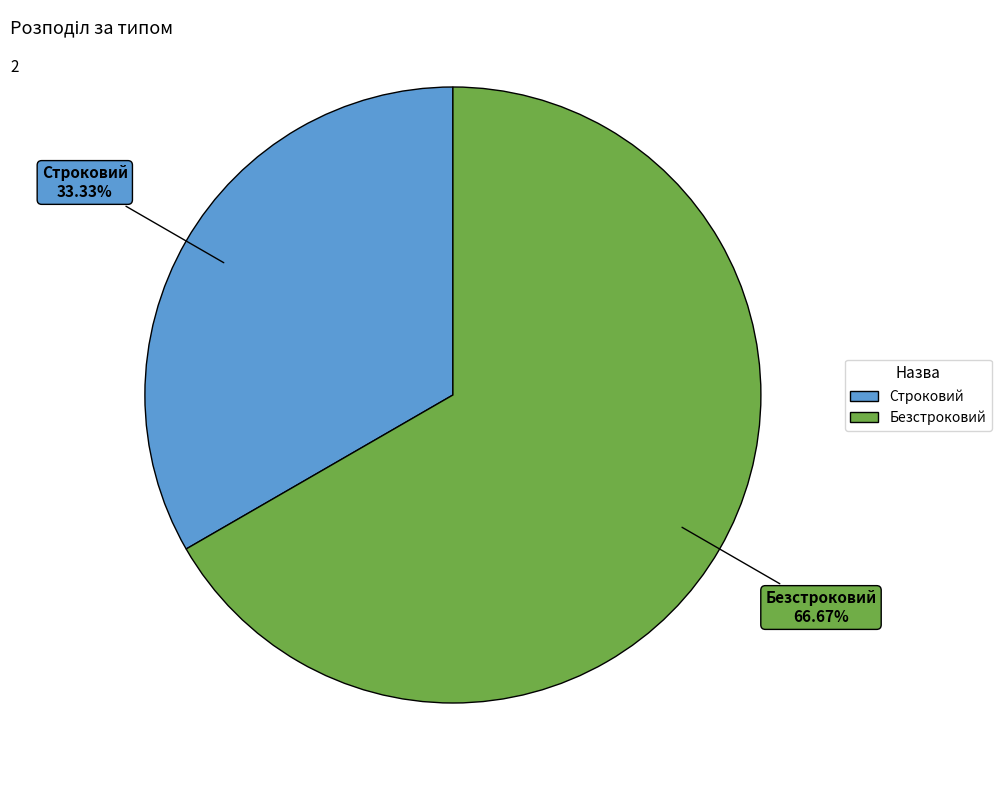

What percentage do Строковий and Безстроковий together represent?

100.0%